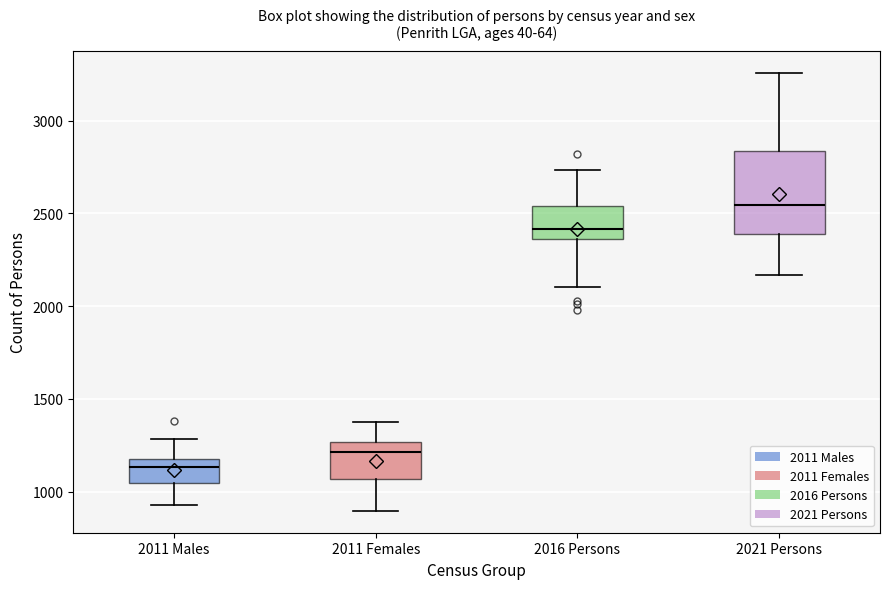

Comparing the boxes themselves (not the whiskers), which one is the tallest?

2021 Persons